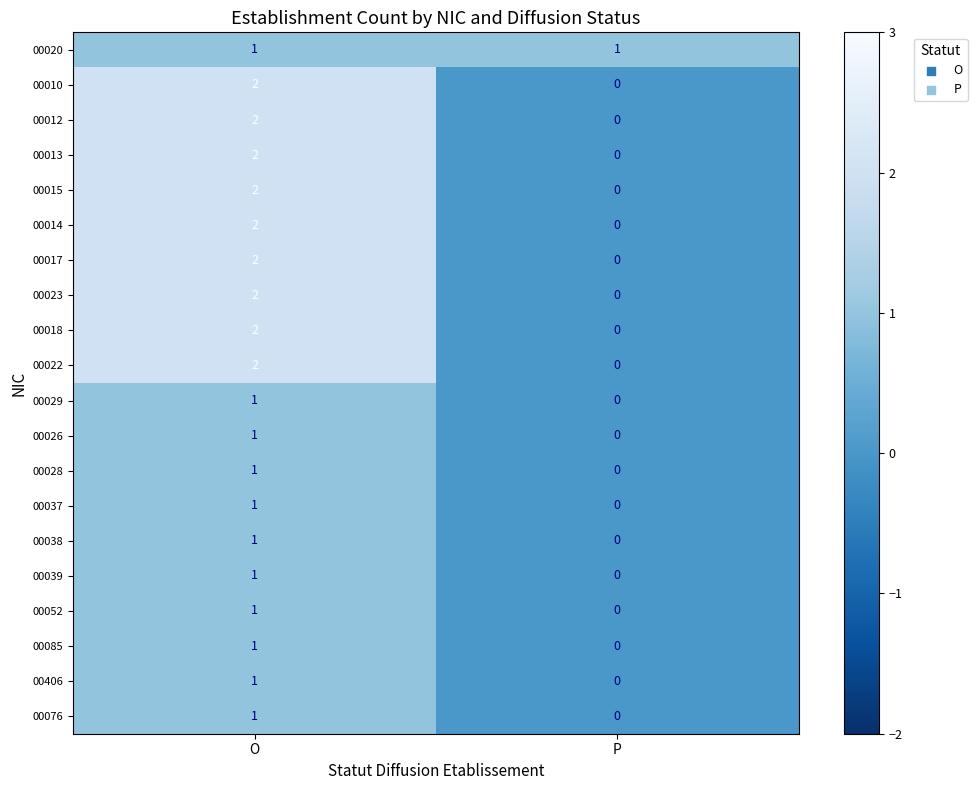

True or false: 00015 has a value of 2 at O.

True